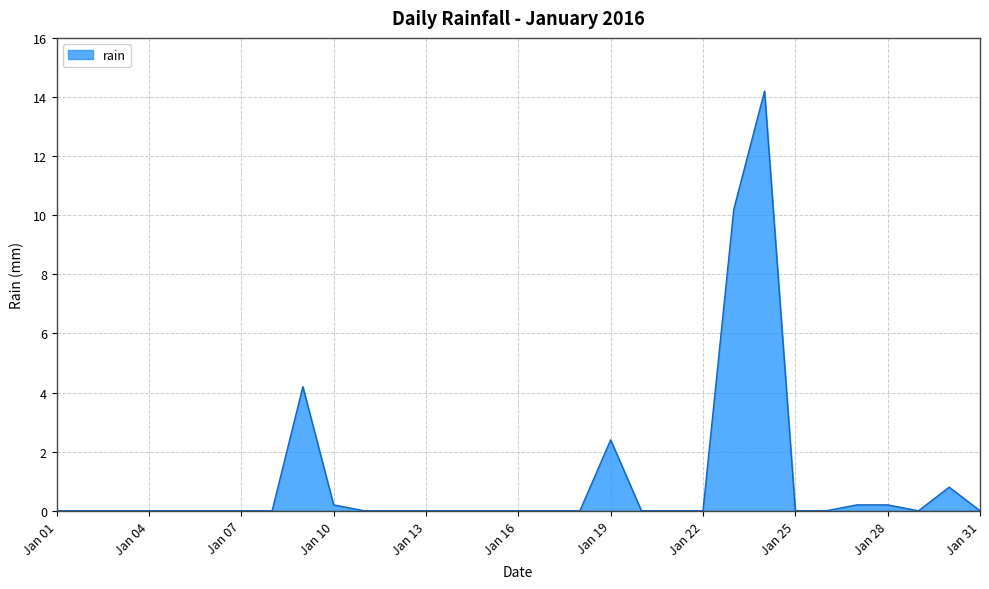

Does the chart display data point markers on the line(s)?

No